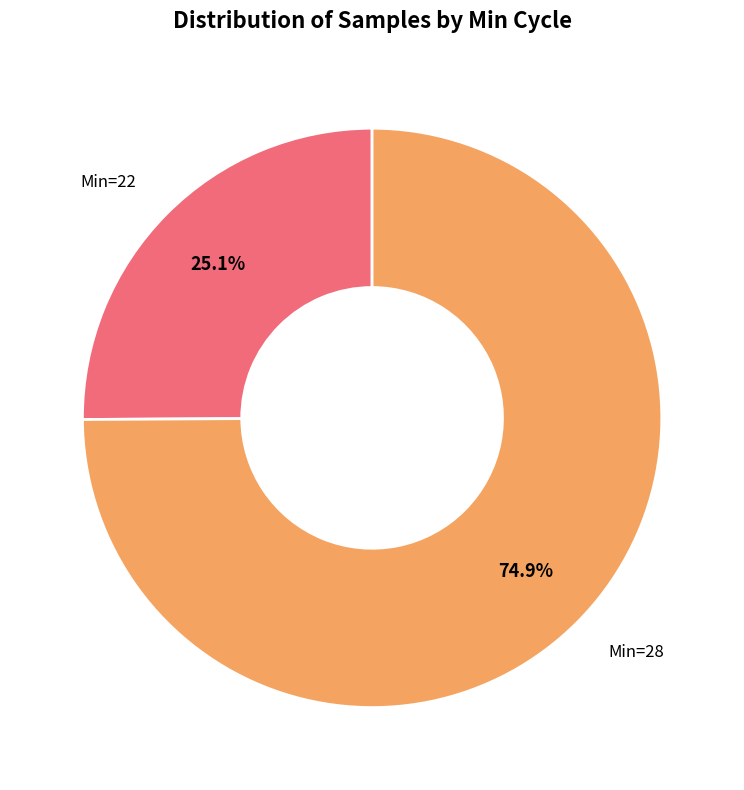

Does any single category account for the majority?

Yes